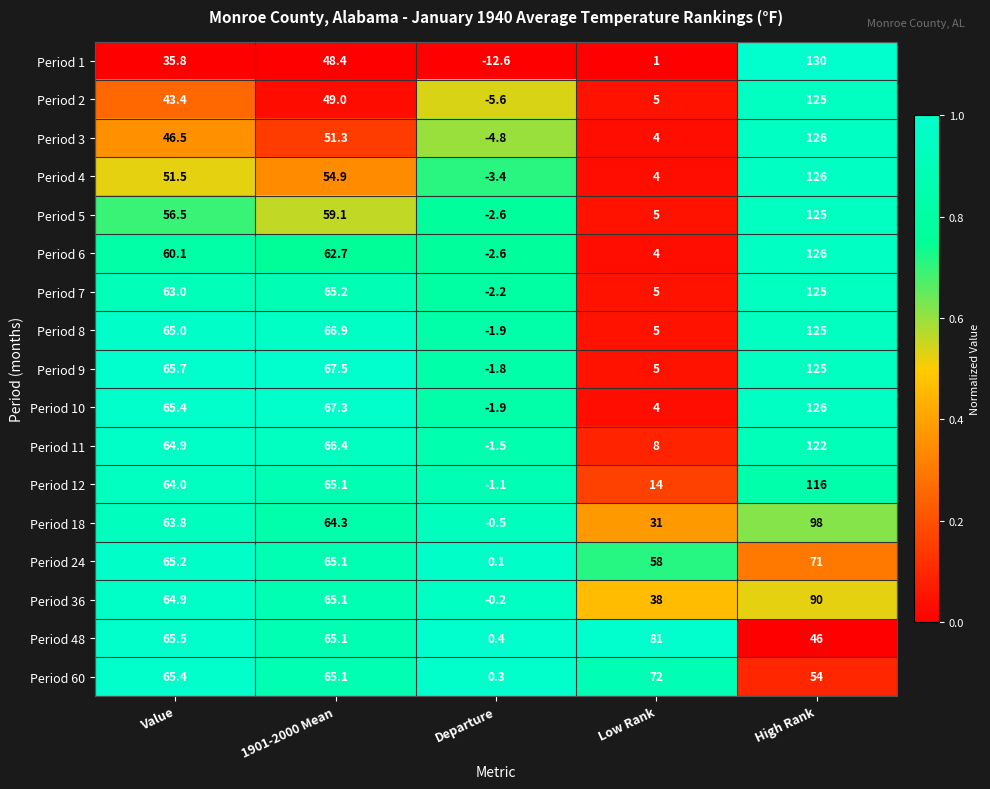

The value of Period 18 at Low Rank is 31.0. True or false?

True